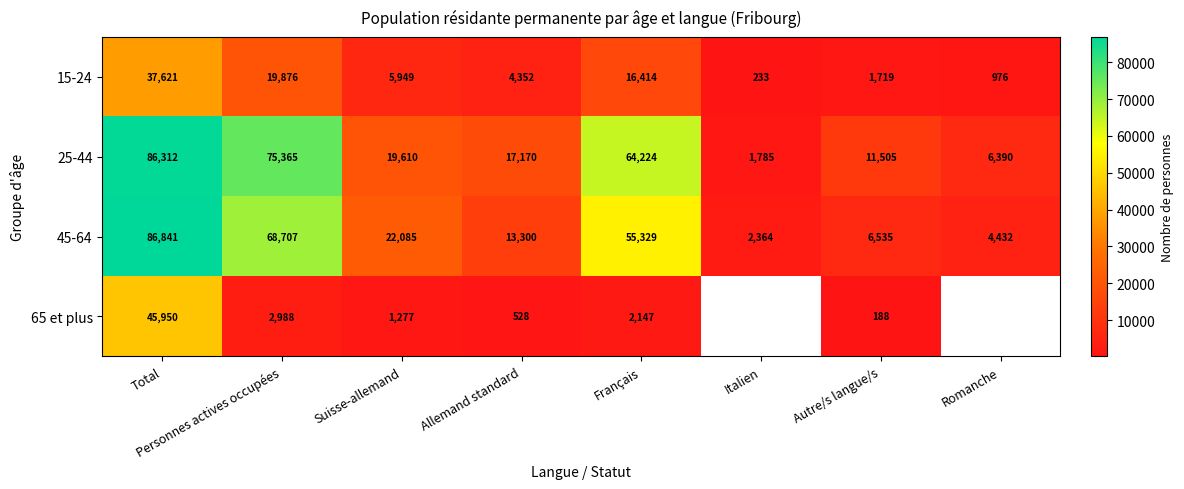

At which label does 25-44 first exceed 19610?

Total